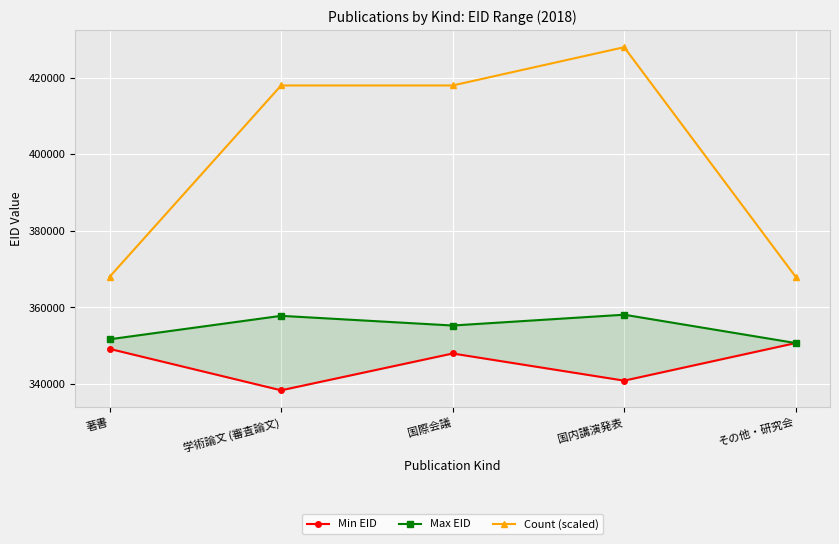

What value does the Count (scaled) series have at 国際会議?

418000